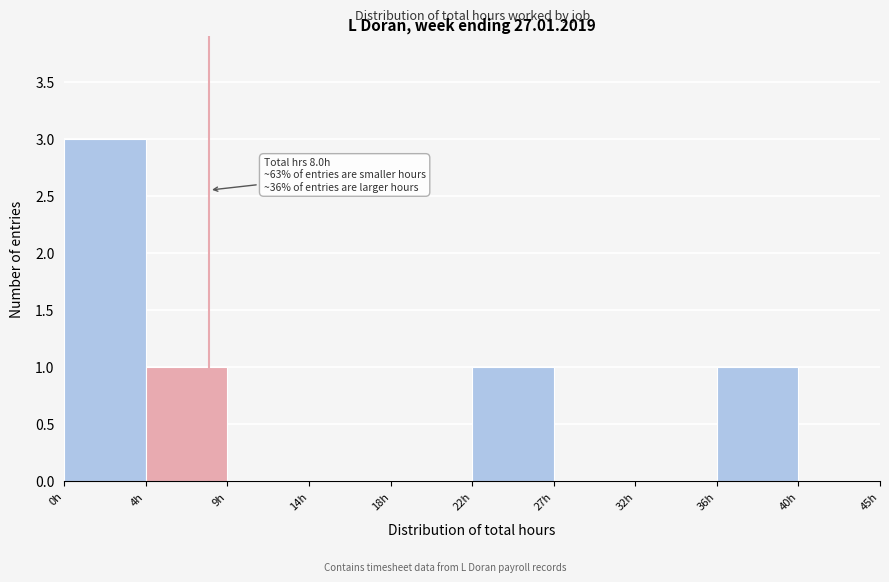

Reading right to left, what are all the values shown in this chart?

40h=0	36h=1	32h=0	27h=0	22h=1	18h=0	14h=0	9h=0	4h=1	0h=3